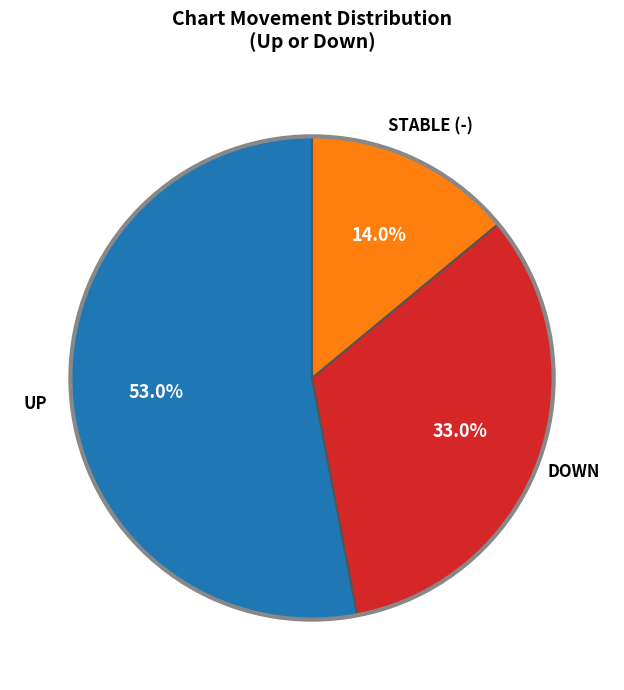

Is there any slice that represents more than half of the pie?

Yes